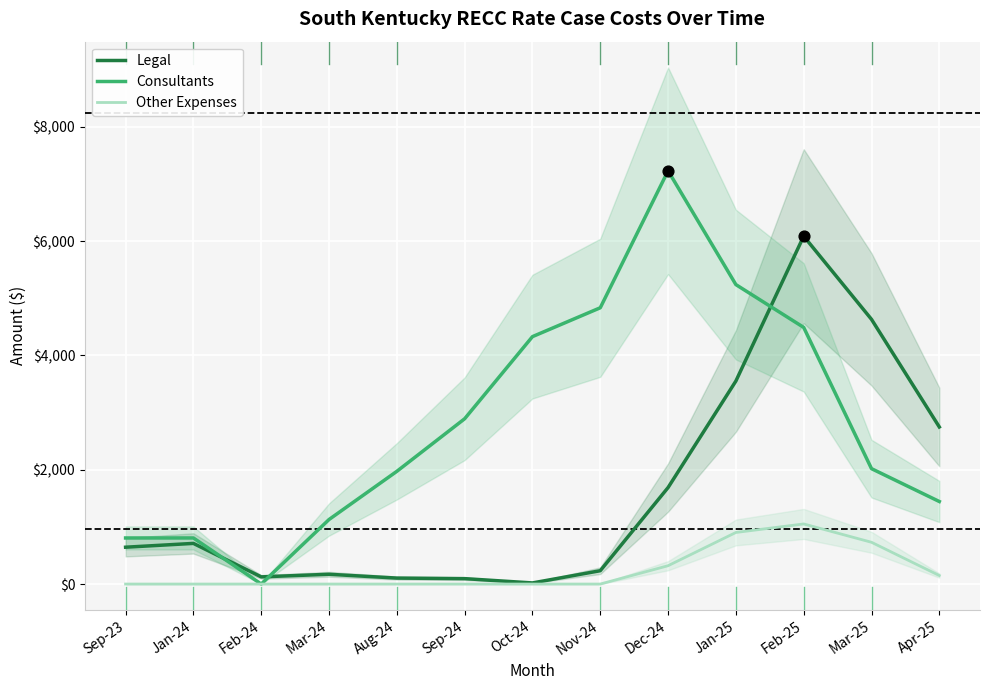

Which series contains the lowest Y value?

Consultants